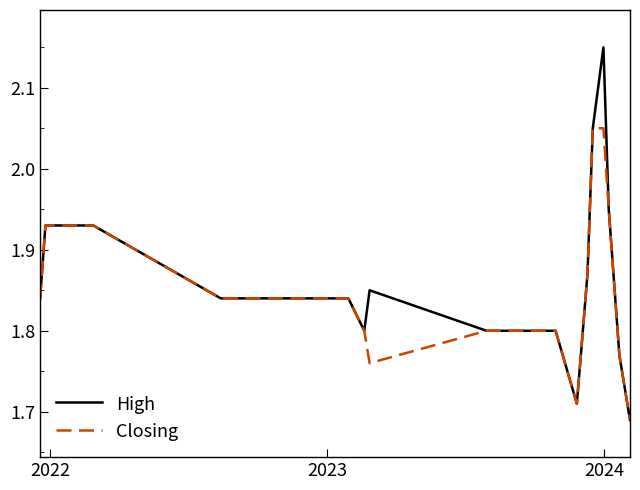

Rank the series by their maximum value, from highest to lowest.

High, Closing